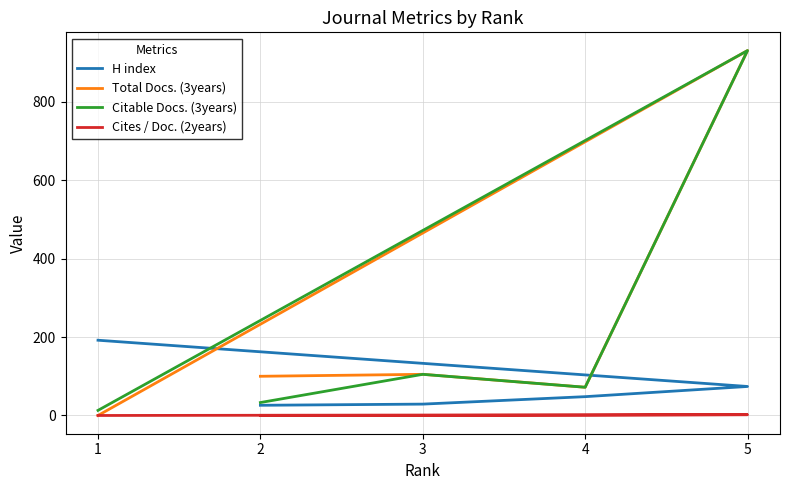

What is the maximum value shown in the chart?

931.0